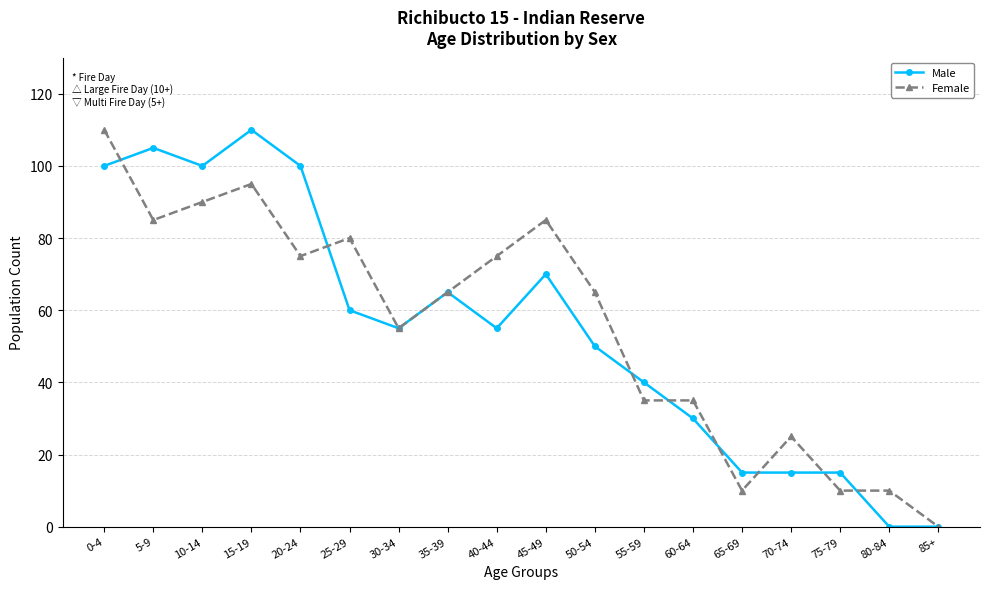

Reading left to right, what are all the values shown in this chart?

Male: 100	105	100	110	100	60	55	65	55	70	50	40	30	15	15	15	0	0
Female: 110	85	90	95	75	80	55	65	75	85	65	35	35	10	25	10	10	0